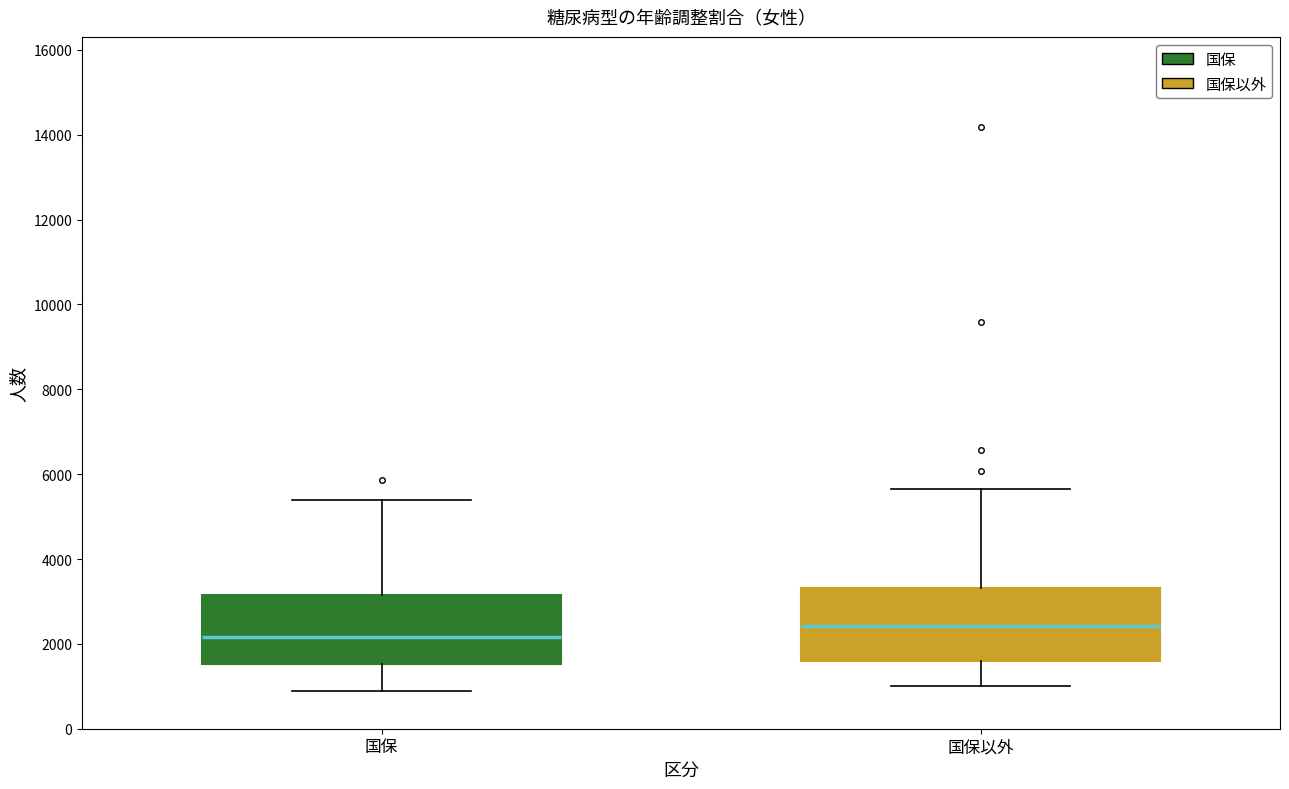

Where does the lower whisker of the box for 国保 end on the y-axis? The values are not printed on the chart, so give them approximately, as read against the axis.

800